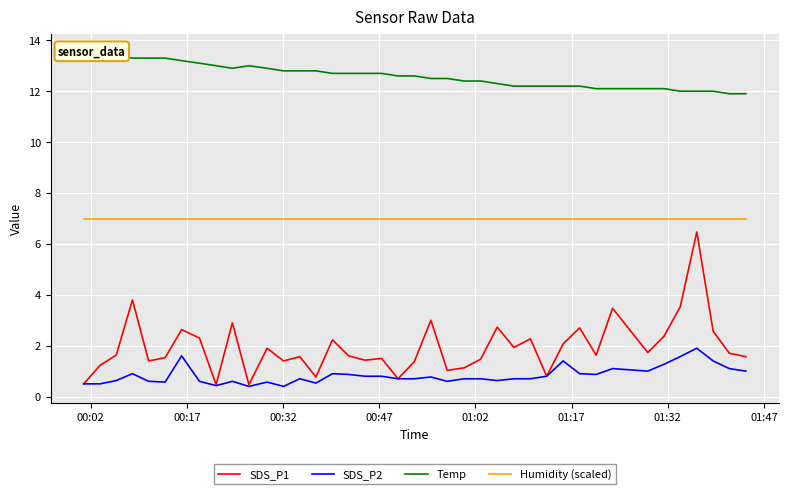

True or false: Humidity (scaled) and SDS_P1 cross at least once.

False